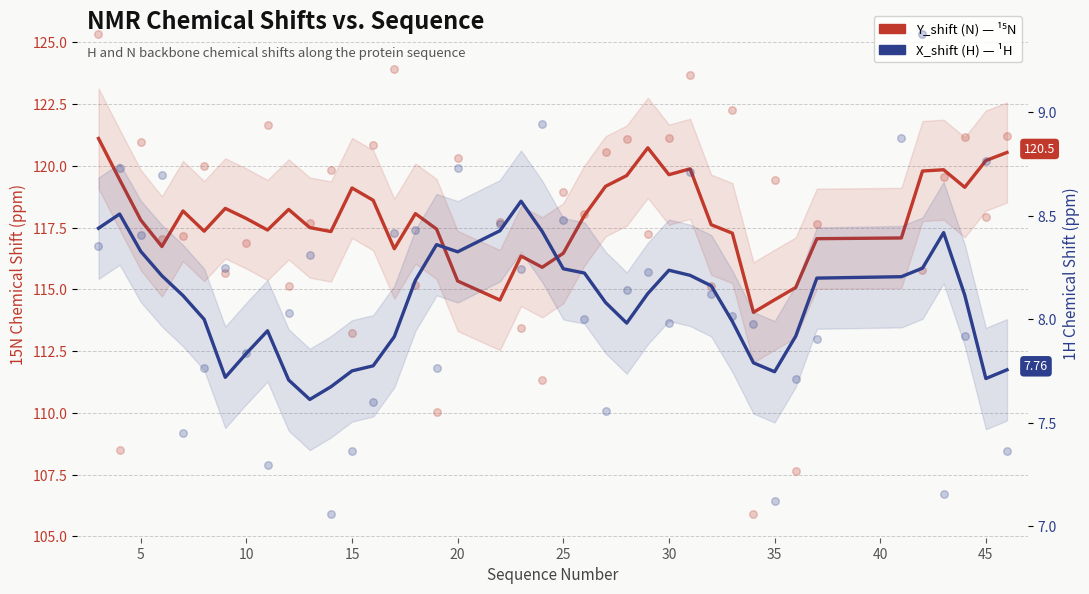

Which series reaches the minimum Y coordinate?

X_shift (H)